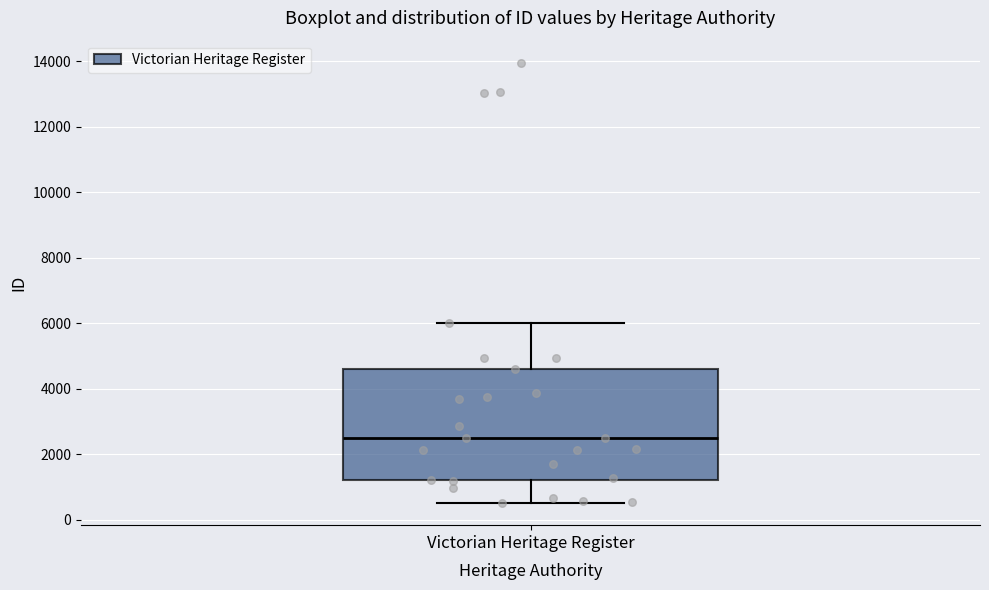

Read this box plot against the y-axis: the position of the median line, the range covered by the box, and the ends of both whiskers. The values are not printed on the chart, so give them approximately, as read against the axis.

median 2400, box 1200 to 4600, whiskers 600 to 6000